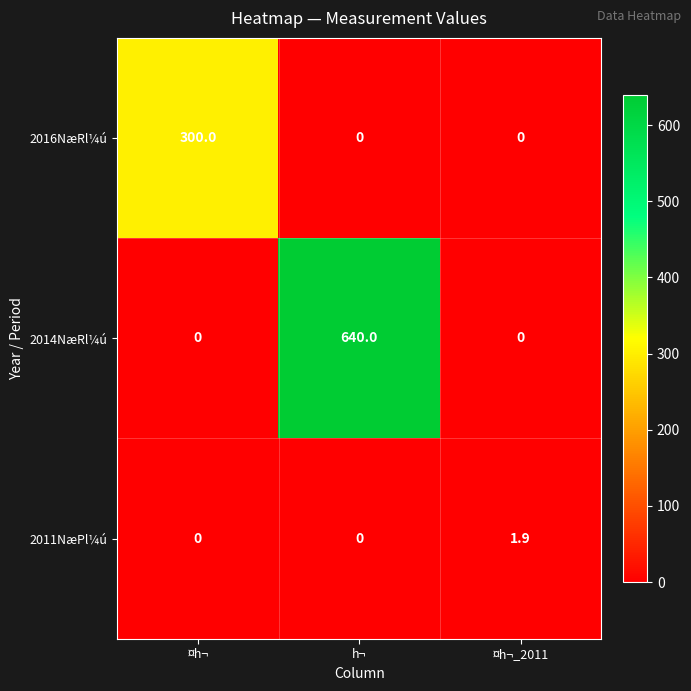

Reading left to right, extract all data points from this chart.

2016NæRl¼ú: 300.0	0.0	0.0
2014NæRl¼ú: 0.0	640.0	0.0
2011NæPl¼ú: 0.0	0.0	1.9